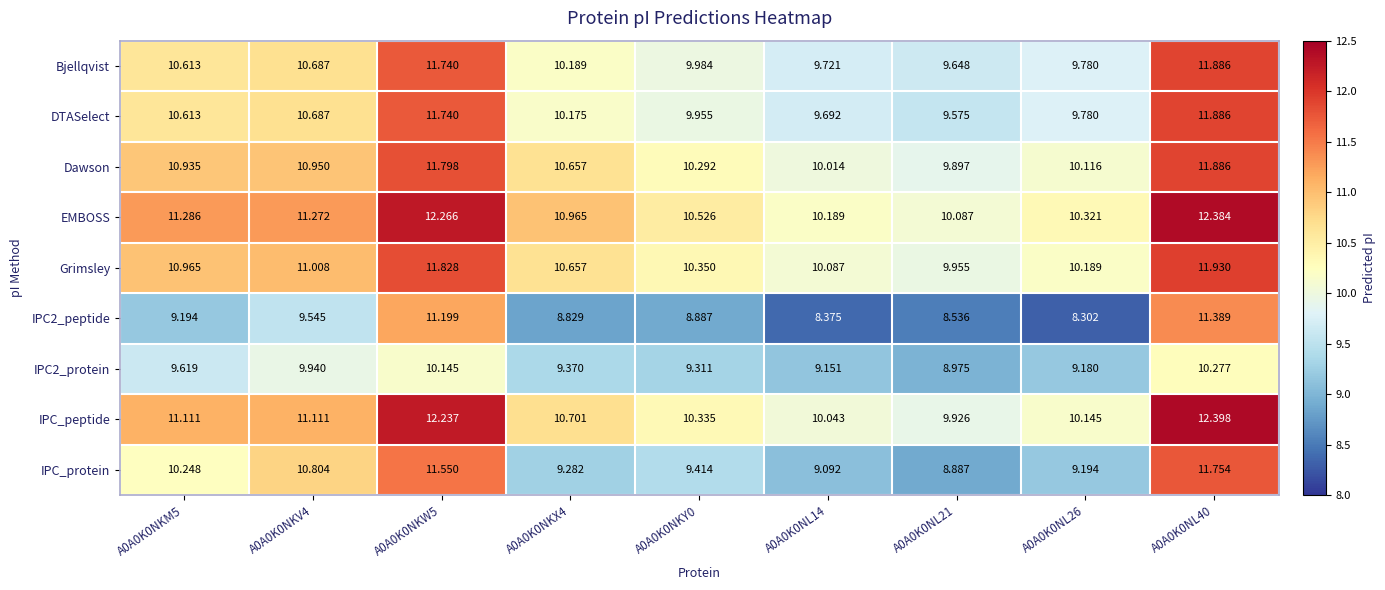

How many data points in IPC_peptide are less than 10?

1